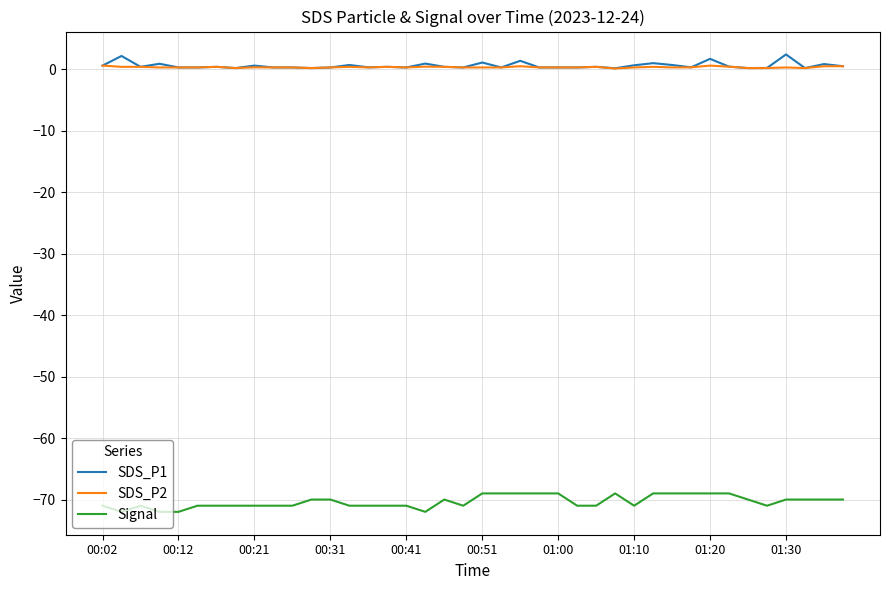

True or false: SDS_P1 and Signal intersect in this chart.

False